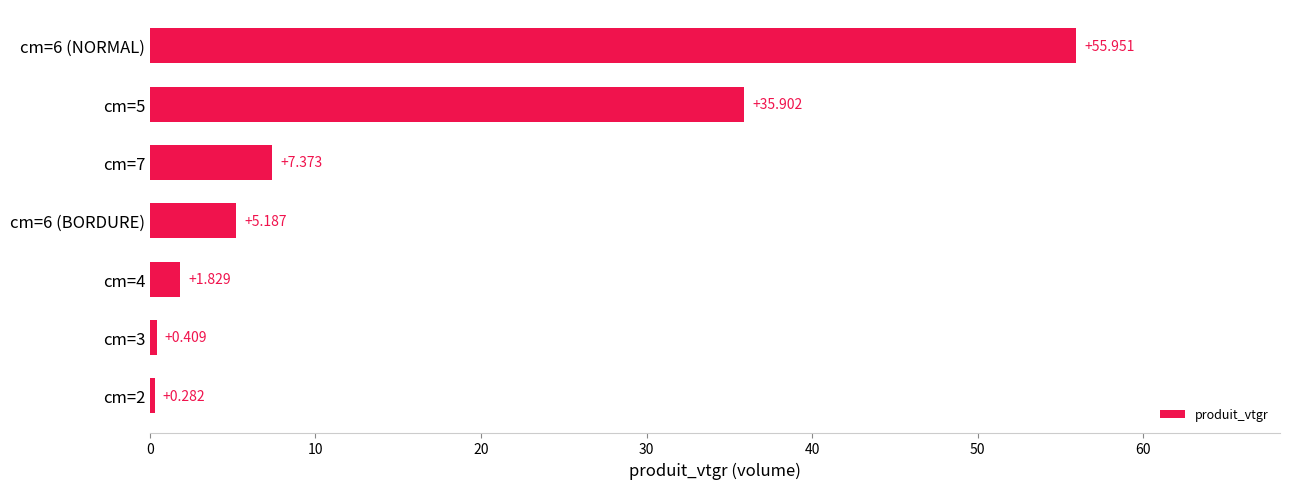

Are the bars grouped side by side (vs. stacked)?

No